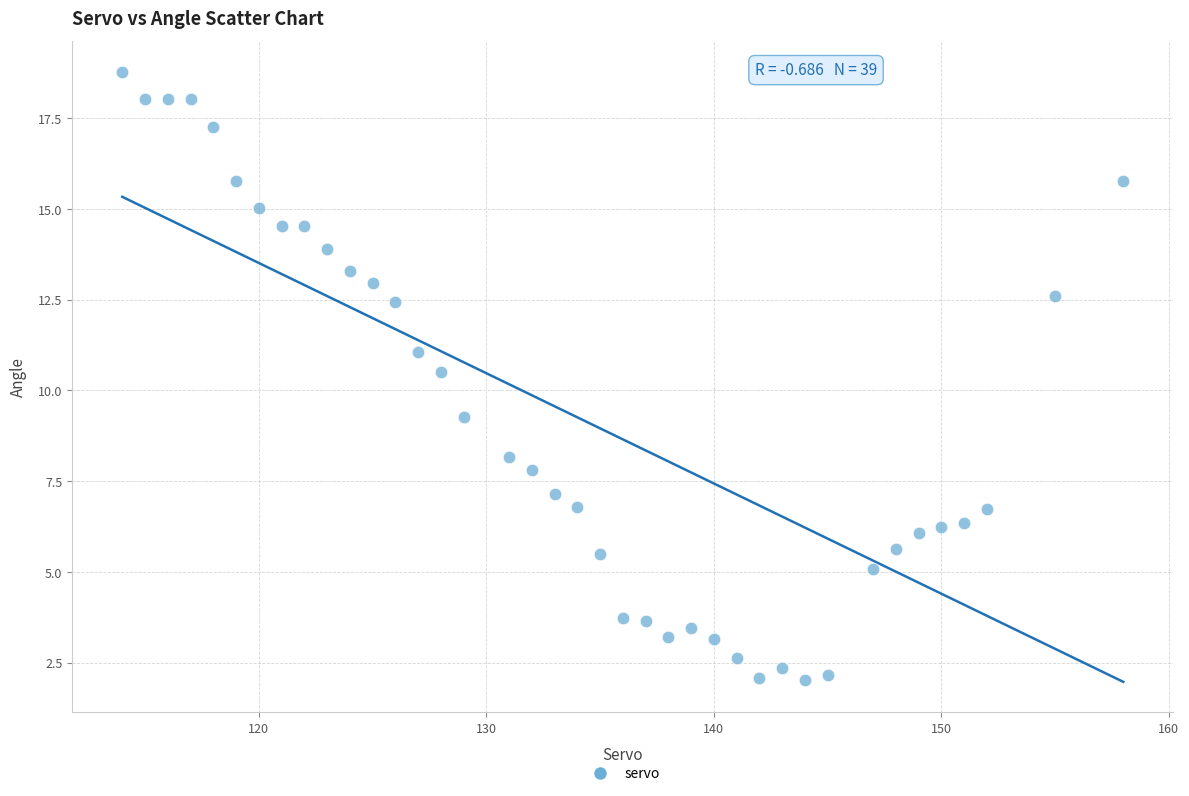

What Y value in the scatter plot is closest to 10?

10.5